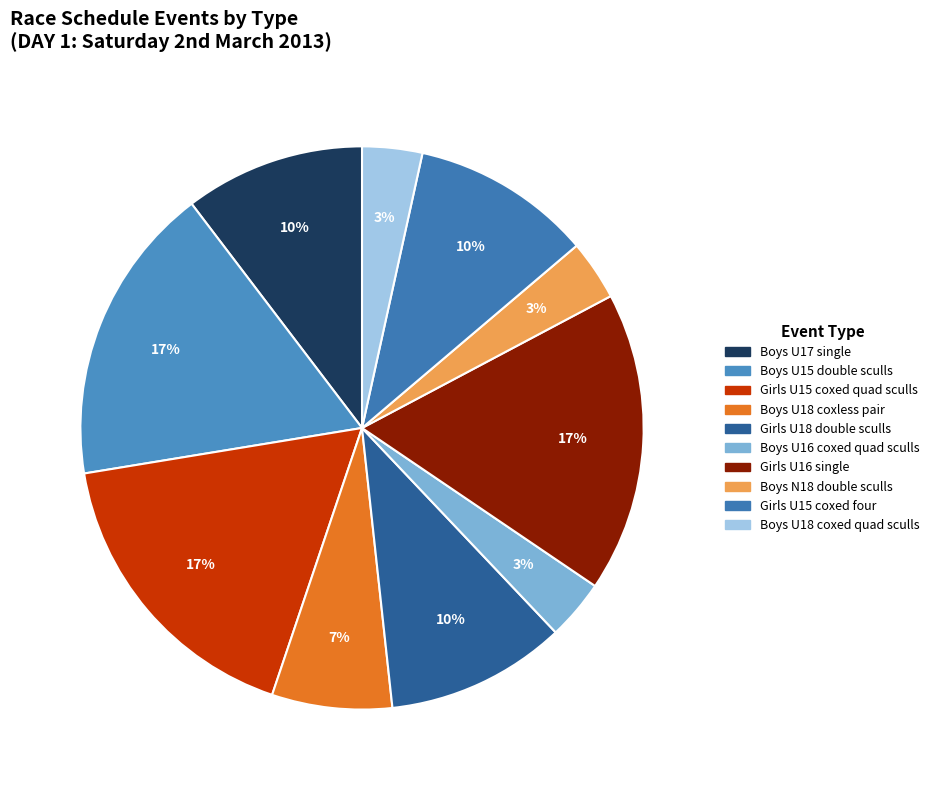

How many slices are in this pie chart?

10